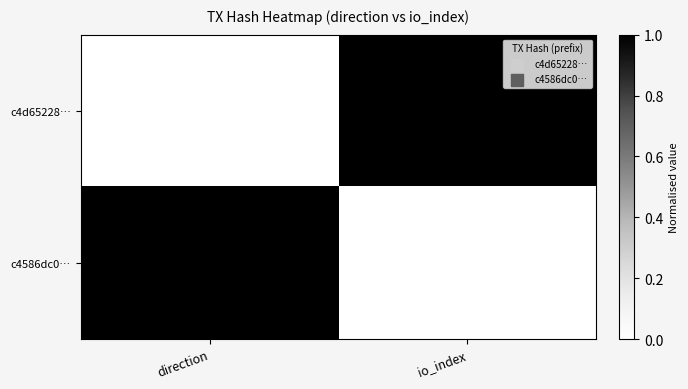

What is the sum of the c4586dc0… values at direction and io_index?

11